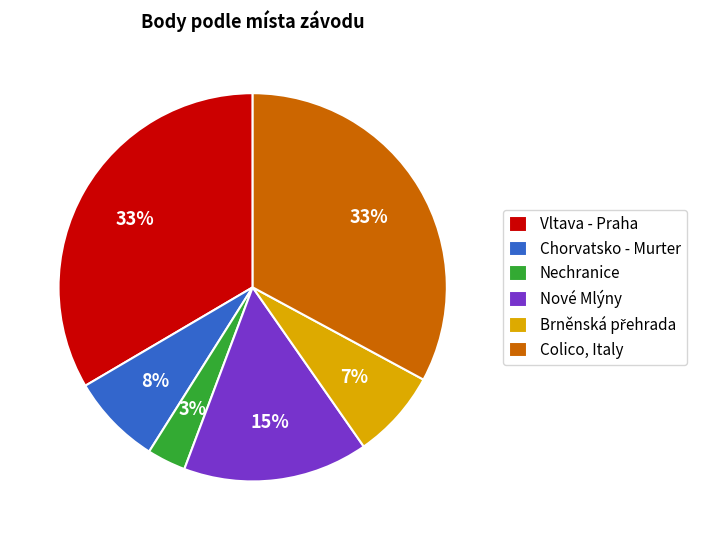

Is the sum of Colico, Italy and Nechranice greater than half?

No